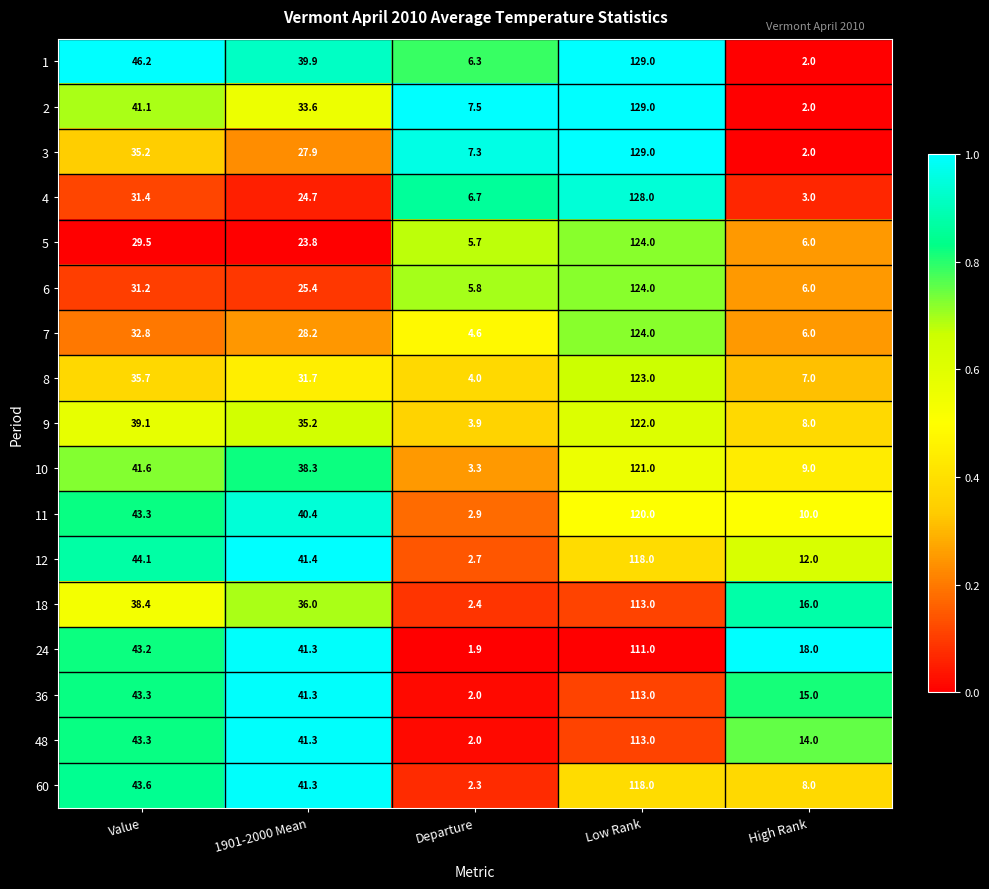

At which category is the sum across all series the highest?

Low Rank